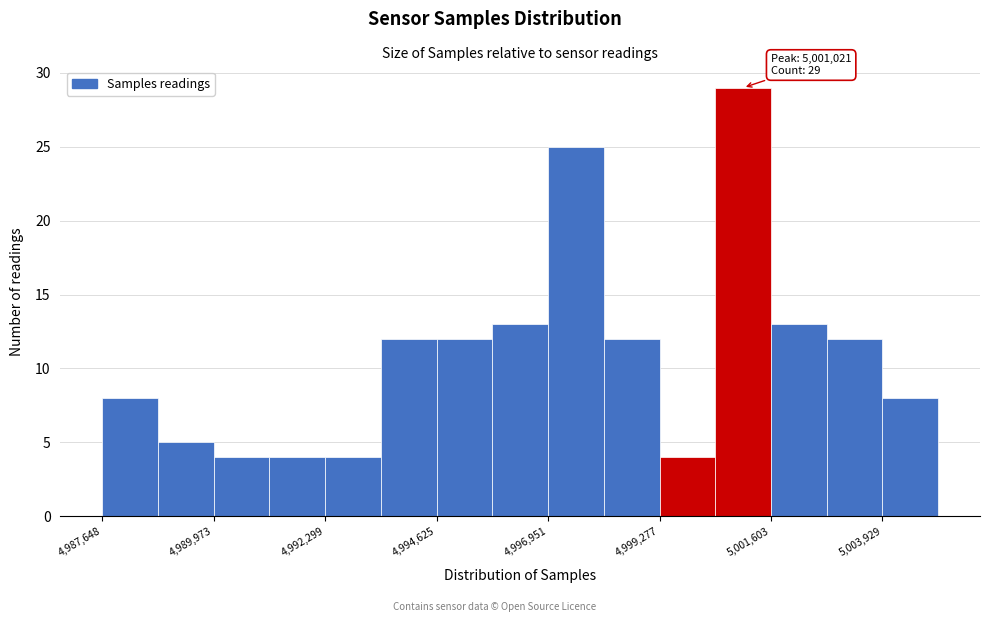

Around what value on the x-axis is the tallest bar? Give the approximate position of its centre, as read against the axis.

5001000